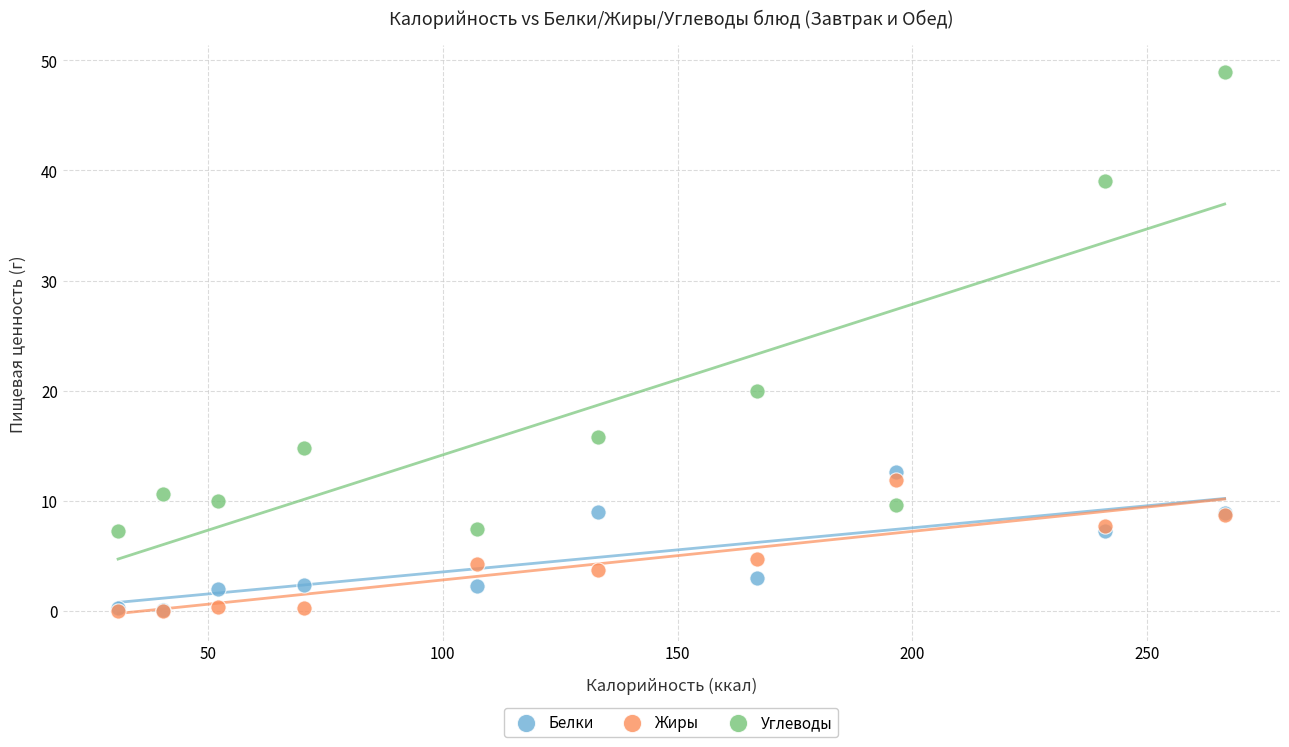

In the Углеводы series, what Y value is closest to 28?

20.0